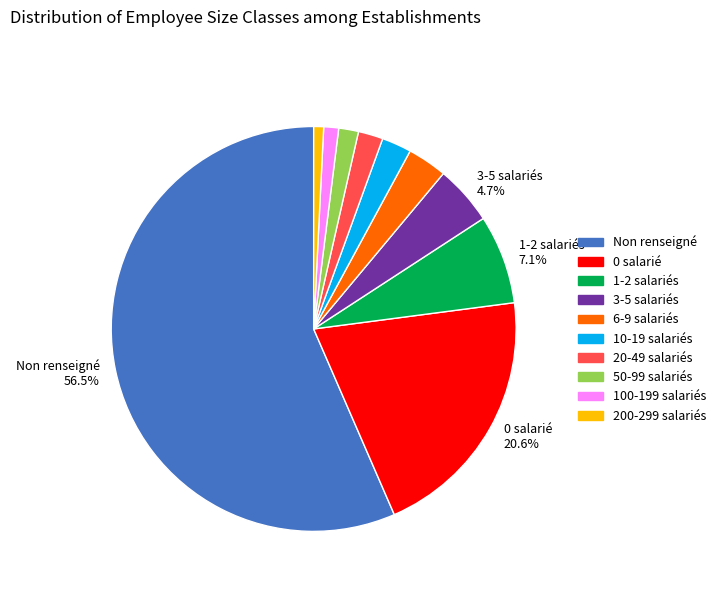

Does any single category account for the majority?

Yes